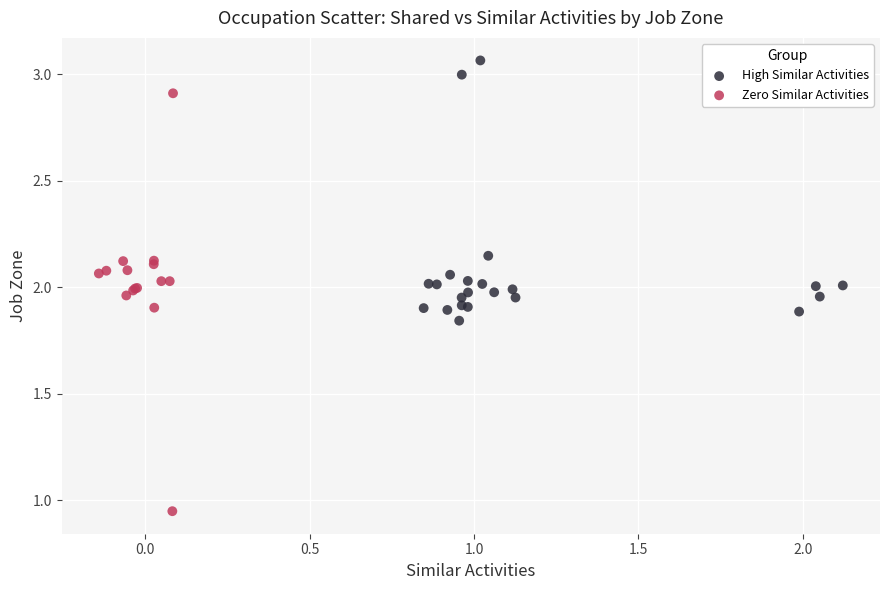

Which series has the widest spread of Y values?

Zero Similar Activities